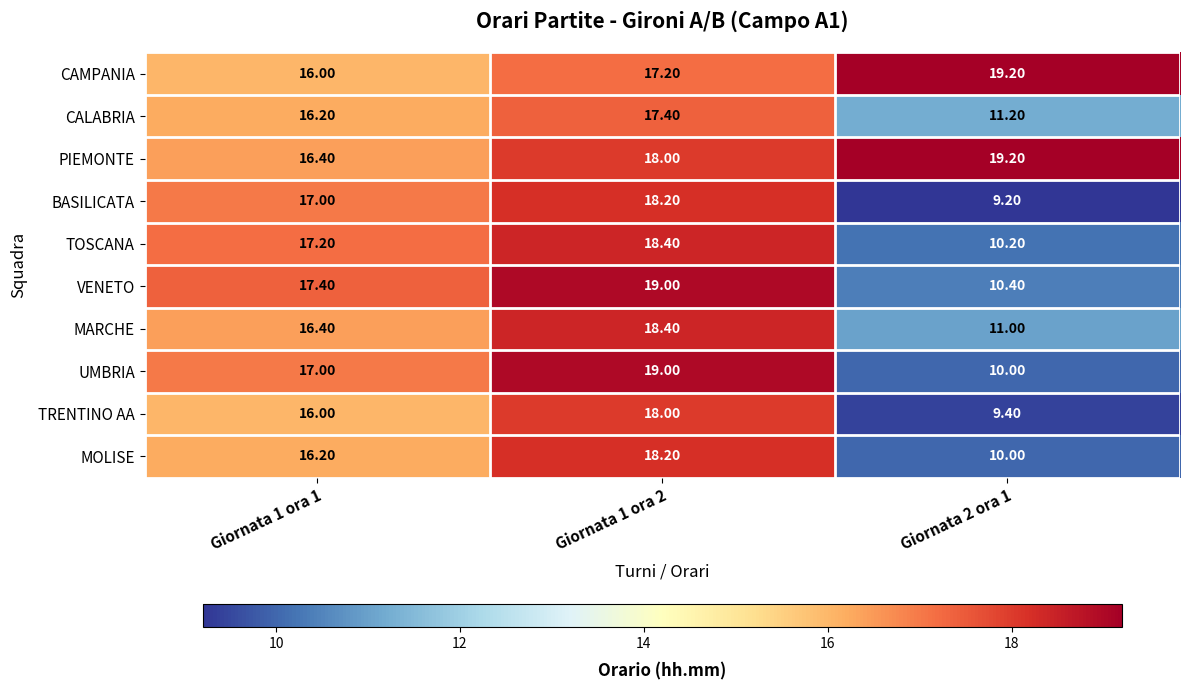

Rank the categories by MOLISE value from highest to lowest.

Giornata 1 ora 2, Giornata 1 ora 1, Giornata 2 ora 1